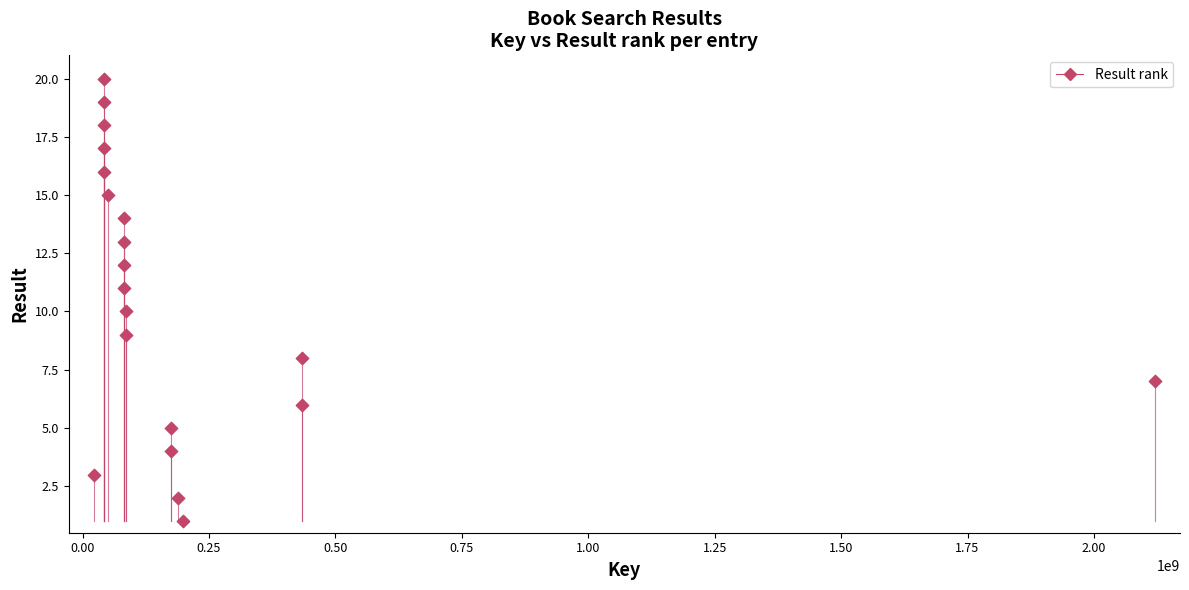

What is the range of X values (max minus min)?

2097653976